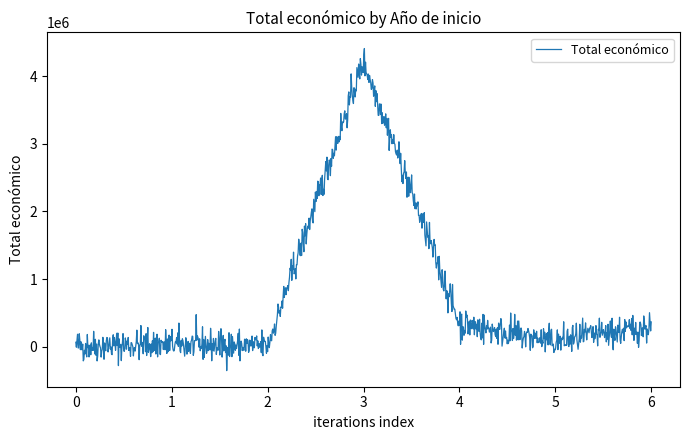

Count the number of data series in this chart.

1